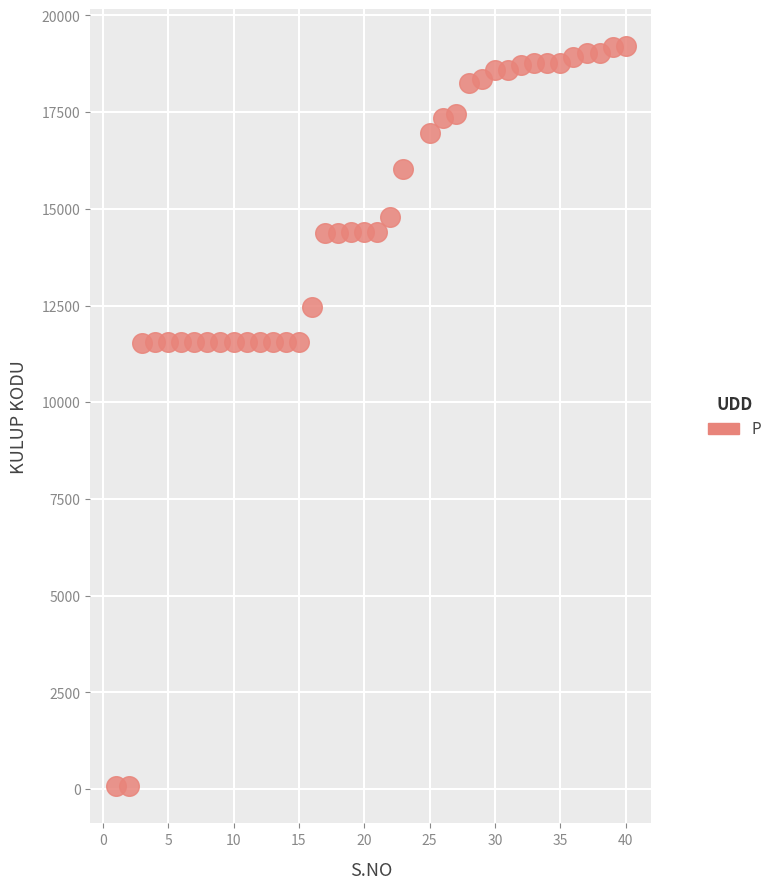

What is the range of Y values (max minus min)?

19127